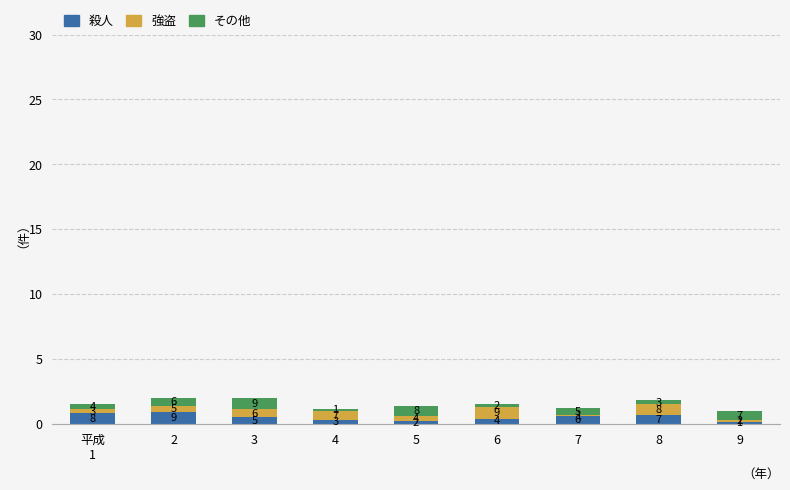

At which category is the sum across all series the highest?

2